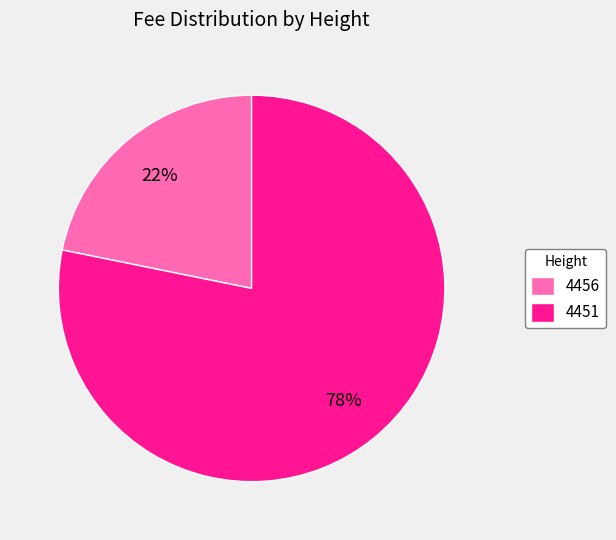

The 4451 slice represents 78% of the pie. True or false?

True